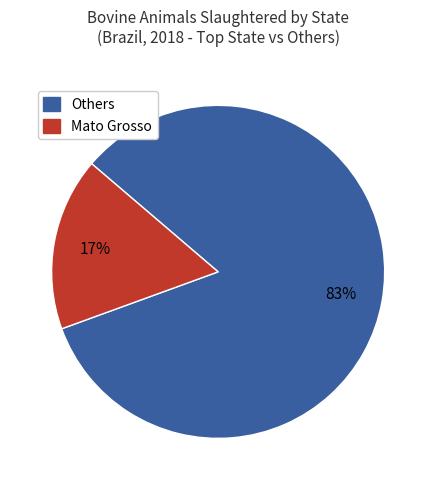

Which slice represents more than half of the pie?

Others